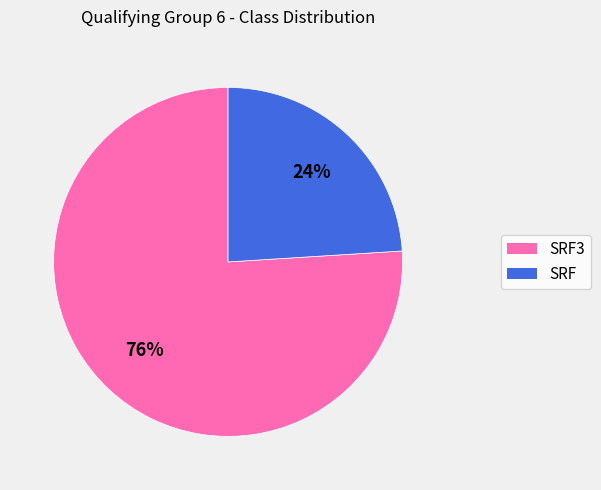

Count the number of slices in the pie.

2